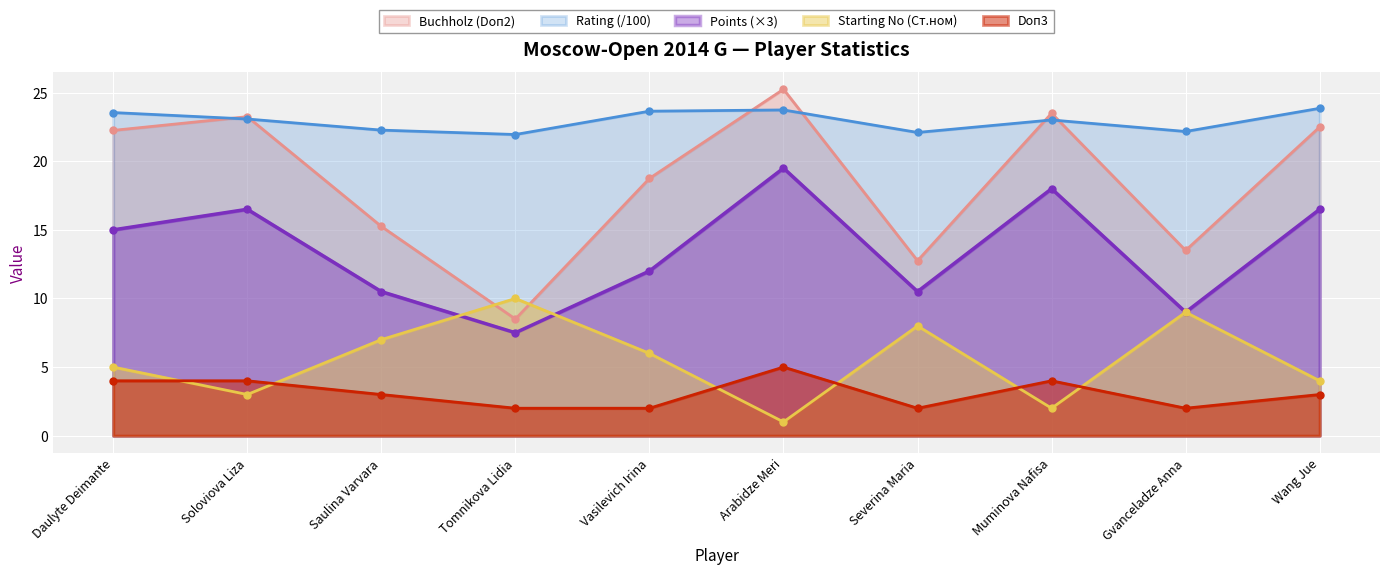

Which has a higher value, Gvanceladze Anna or Vasilevich Irina?

Vasilevich Irina